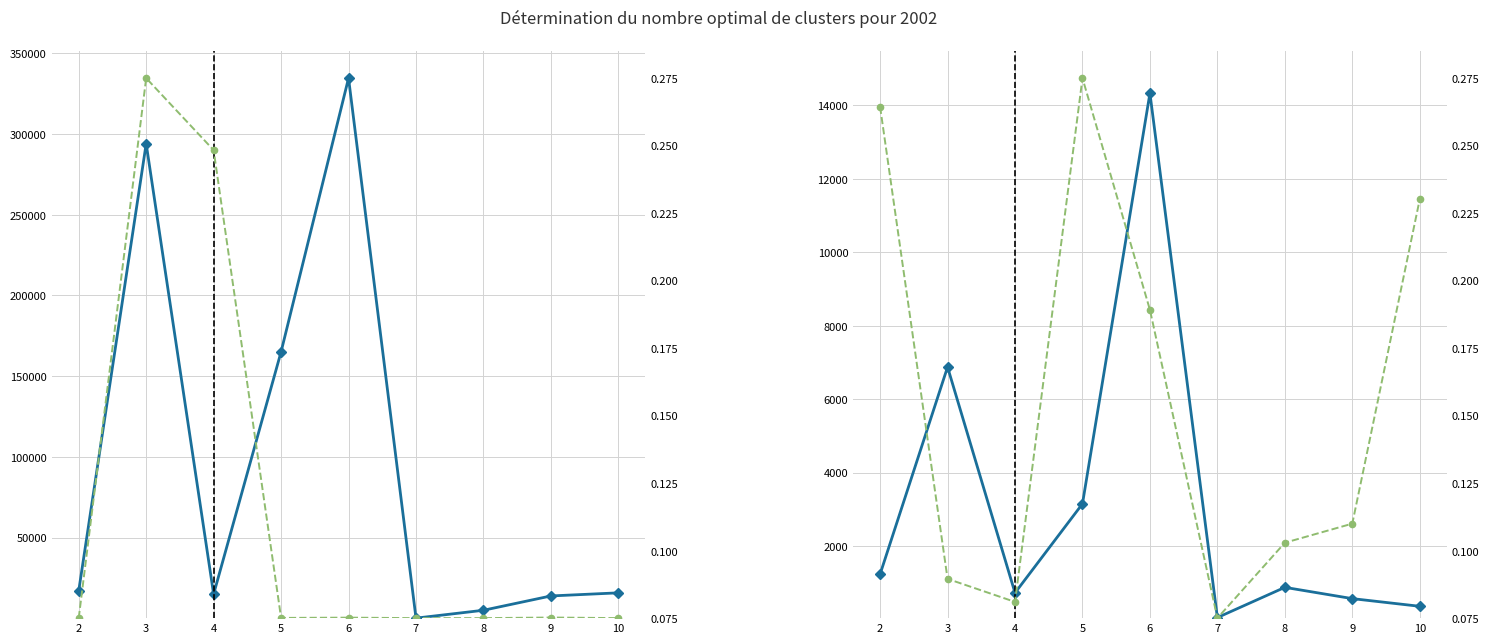

True or false: Followed and Followers (norm) intersect in this chart.

False